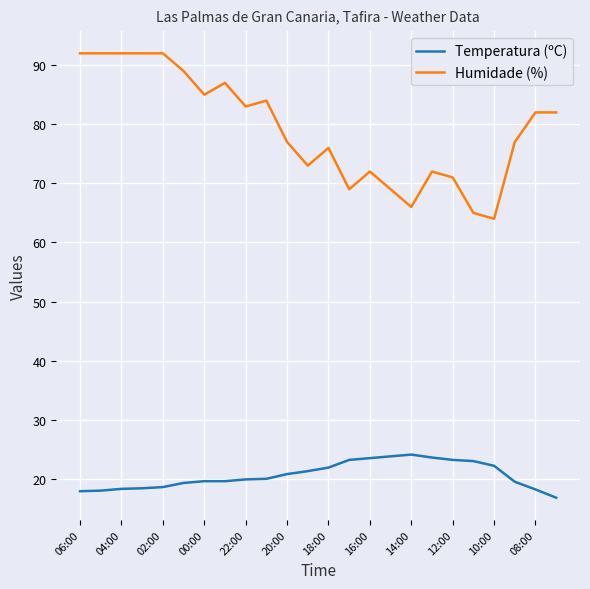

What is the greatest value displayed?

92.0